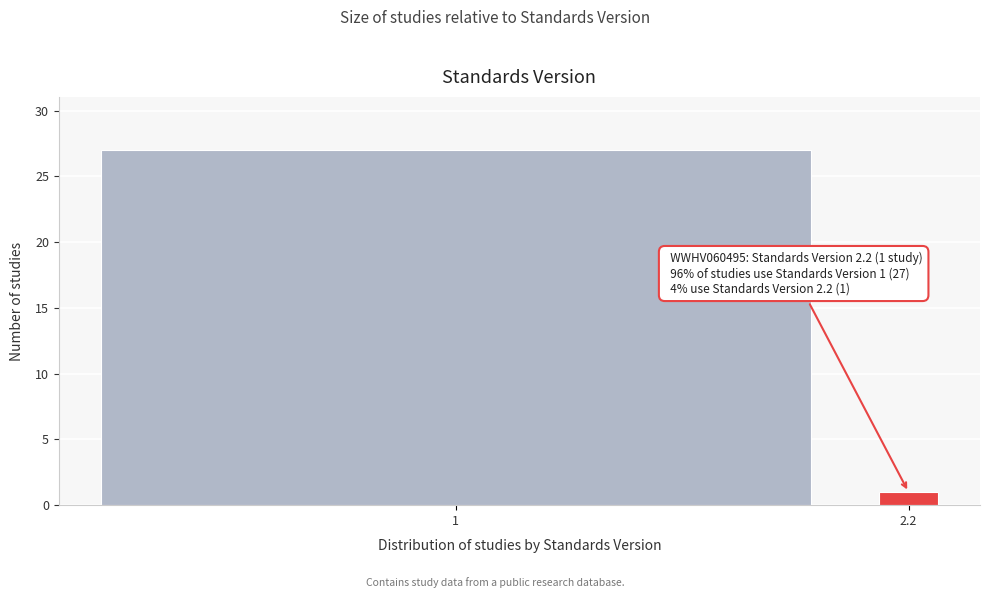

Reading right to left, extract all data points from this chart.

1	27